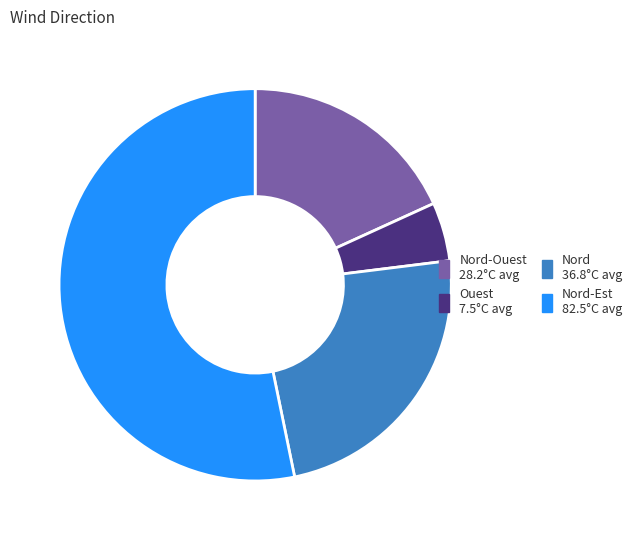

Is there a majority slice in this chart?

Yes